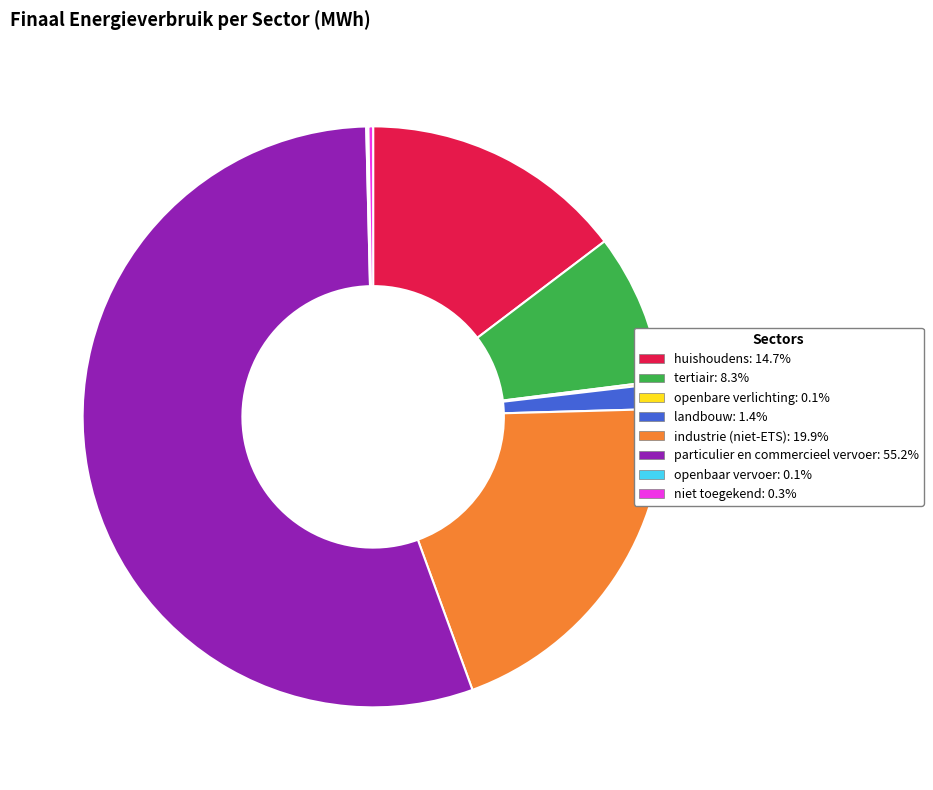

What is the ratio of the value at huishoudens to the value at industrie (niet-ETS)?

0.7